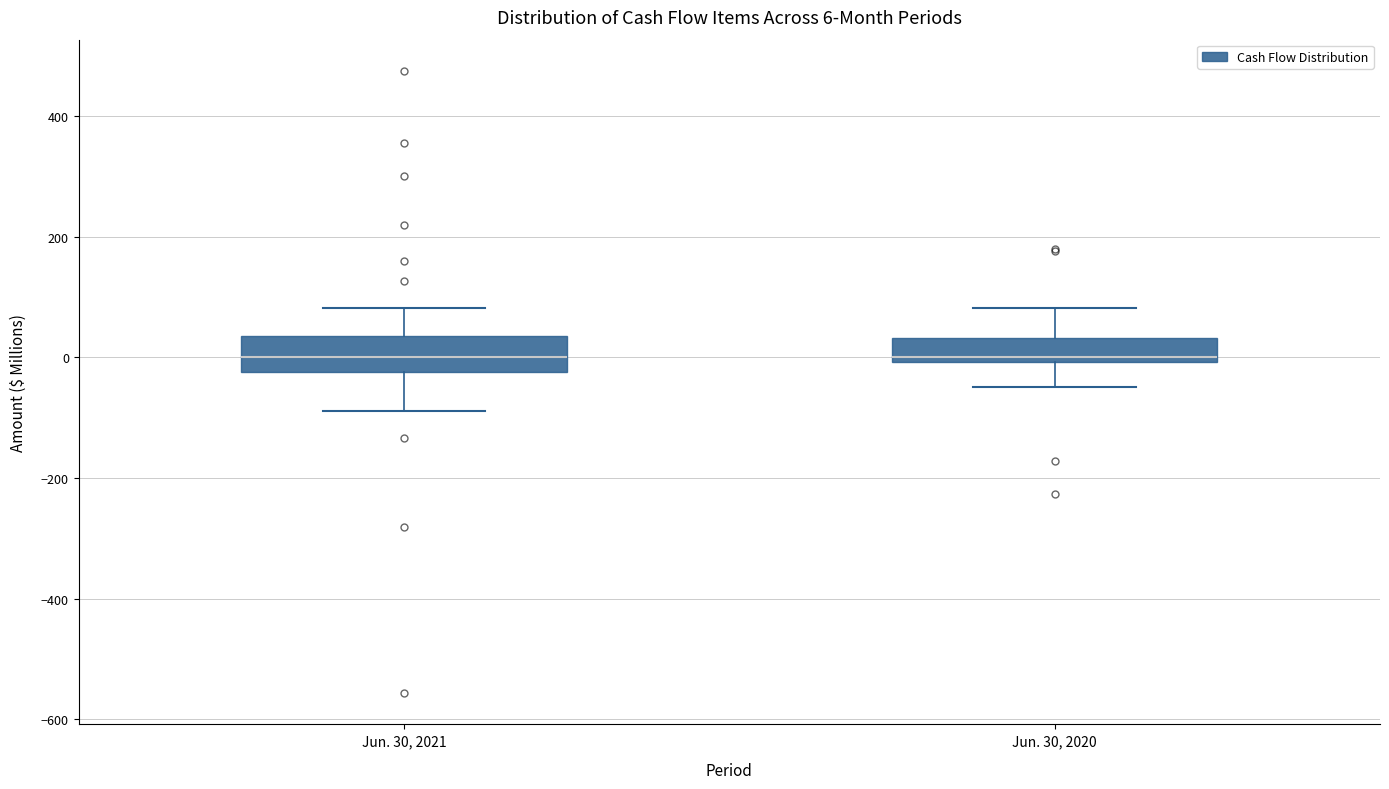

Which box is the tallest, from its lower edge to its upper edge?

Jun. 30, 2021